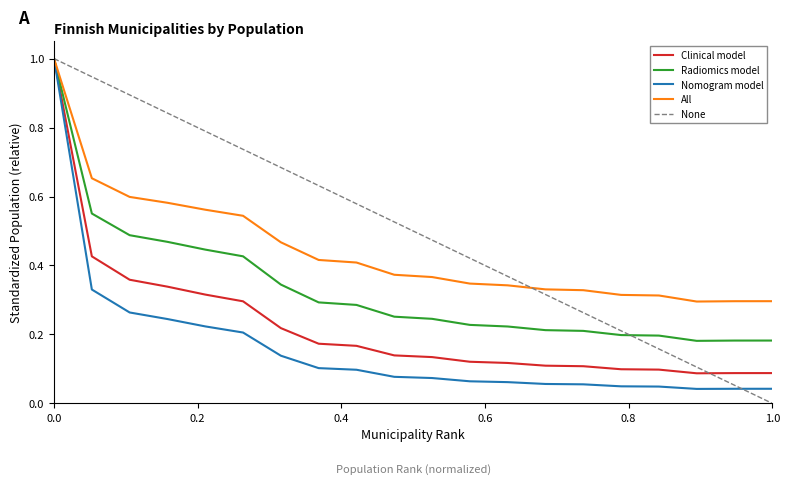

What is the maximum value shown in the chart?

1.0